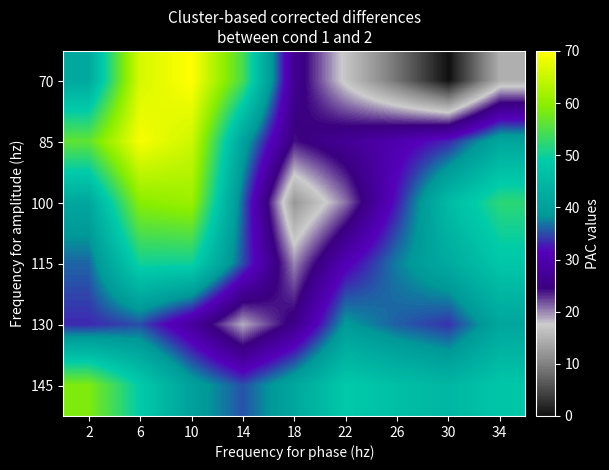

Between 34 and 14, which is larger?

14